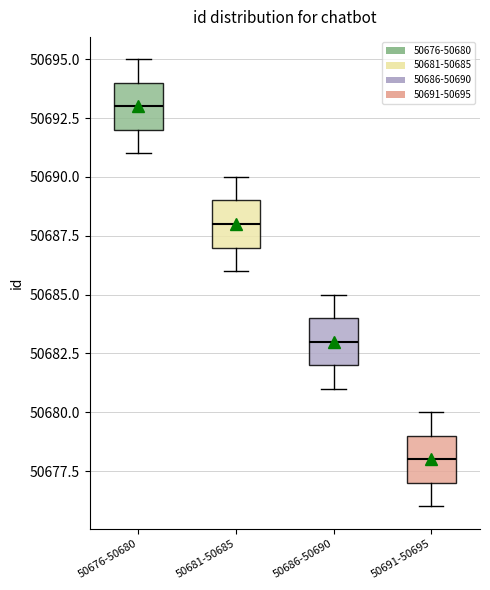

Where is the lower edge of the box for 50686-50690 on the y-axis? The values are not printed on the chart, so give them approximately, as read against the axis.

50682